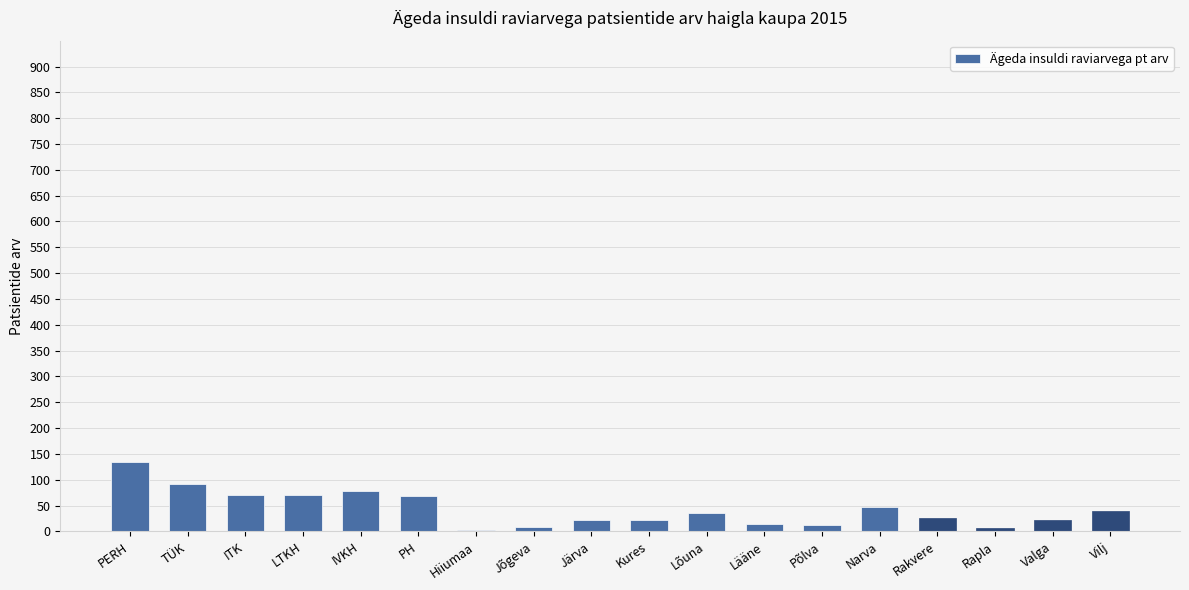

True or false: the data shows 17 at Narva.

False